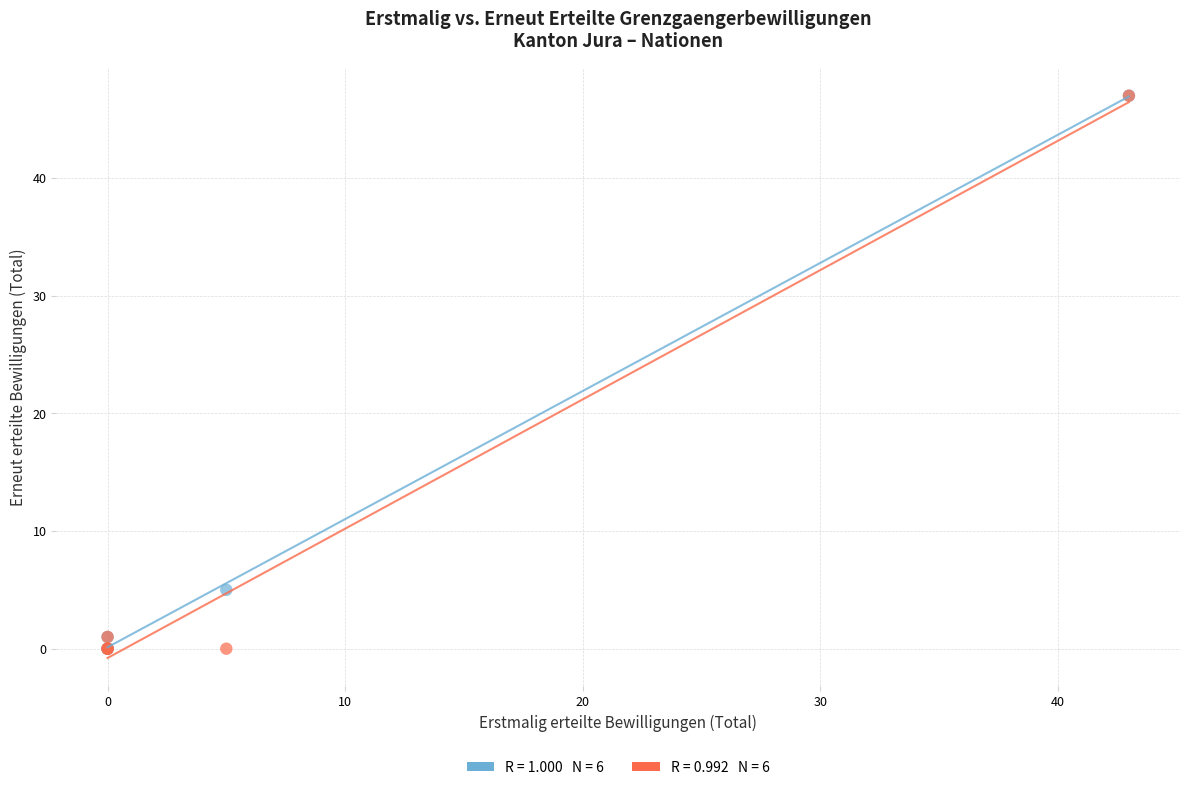

Across all series, what Y value is closest to 23?

5